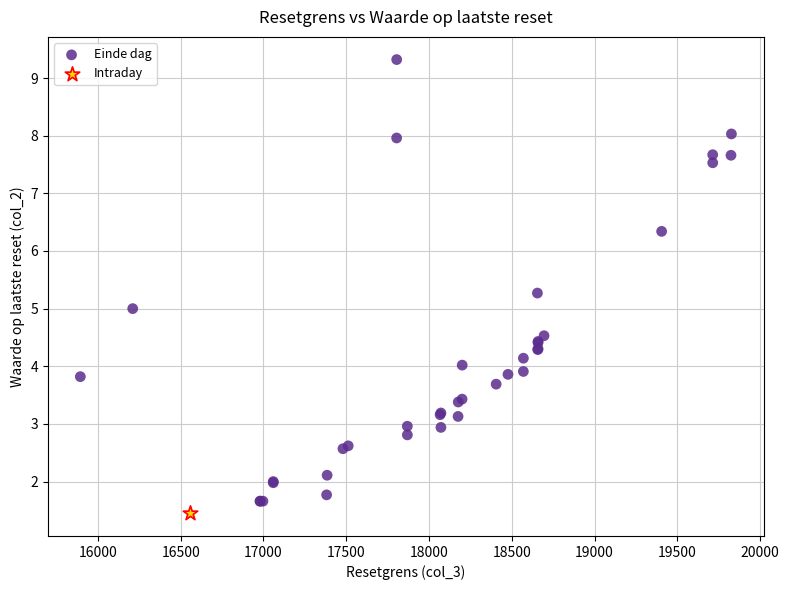

What are all the series names shown in the legend?

Einde dag, Intraday